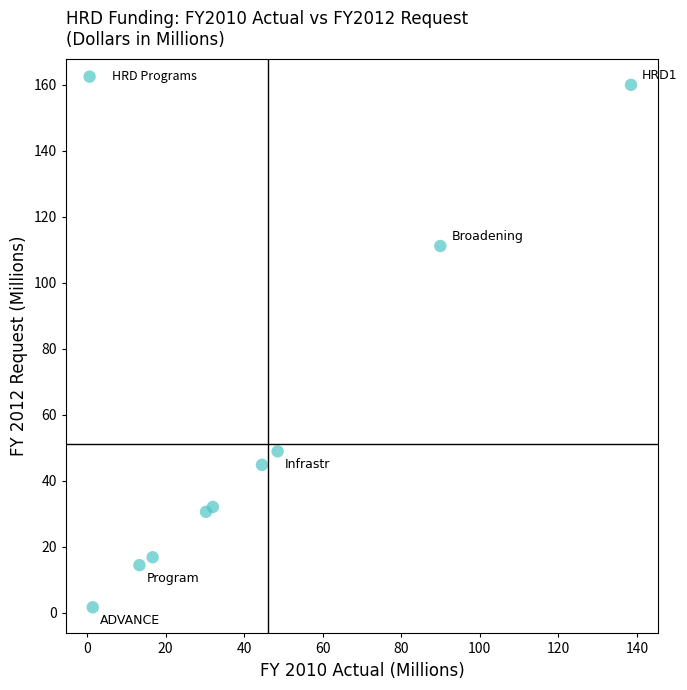

What is the average Y value?

51.1